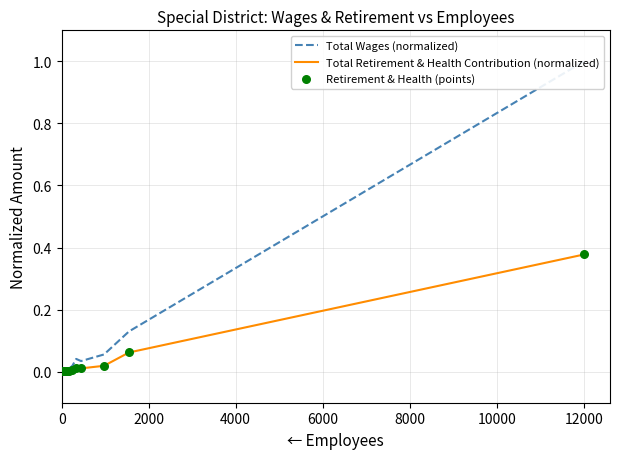

At how many categories does at least one series exceed 0?

20